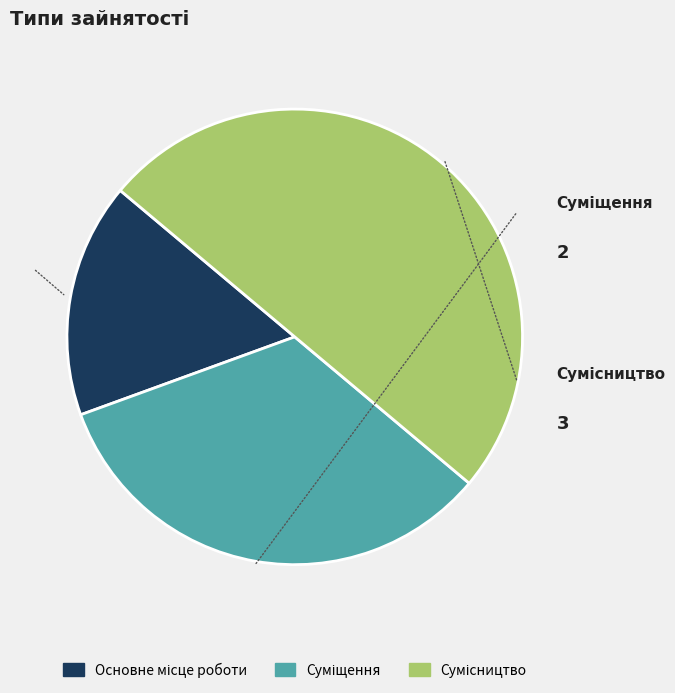

What is the change in value from Основне місце роботи to Суміщення?

+1